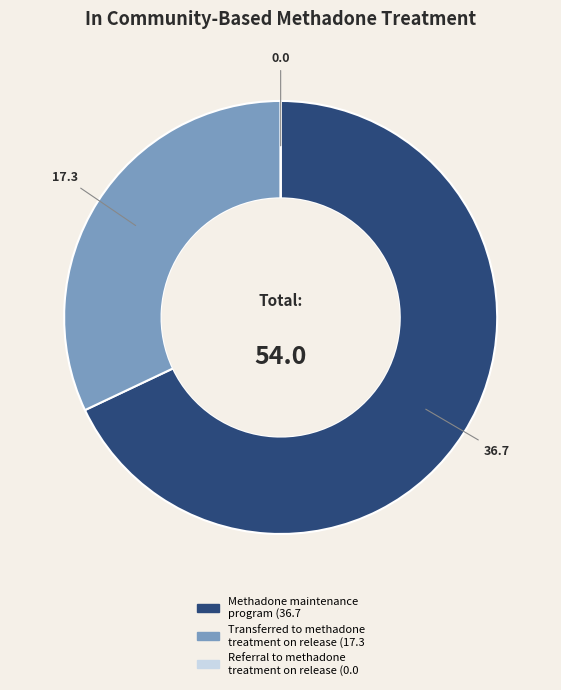

Does Methadone maintenance program represent more than half of the total?

Yes